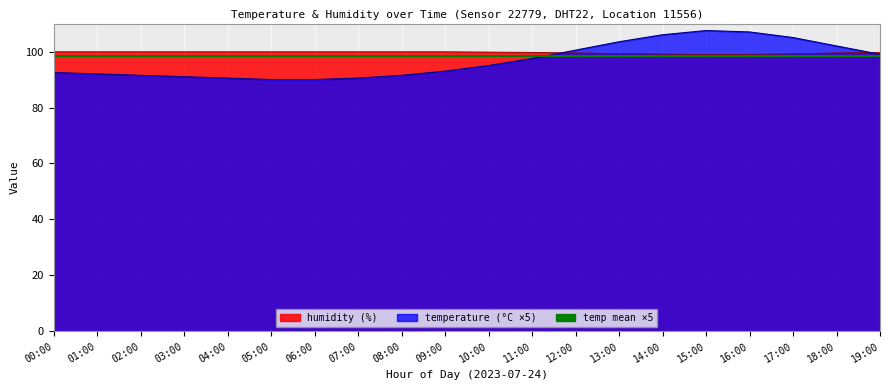

What is the average value of the temperature series?

96.8